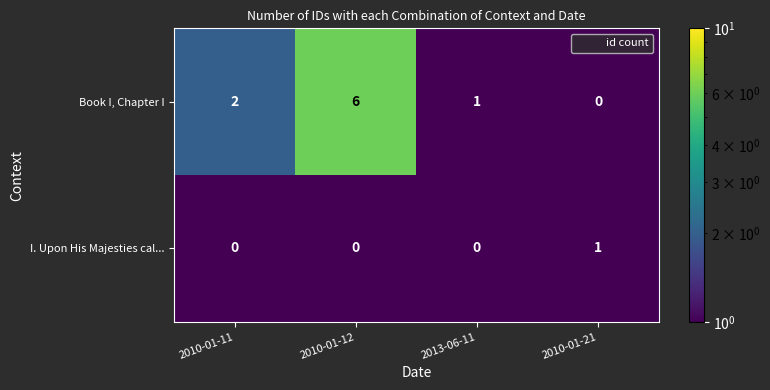

What is the smallest value displayed?

0